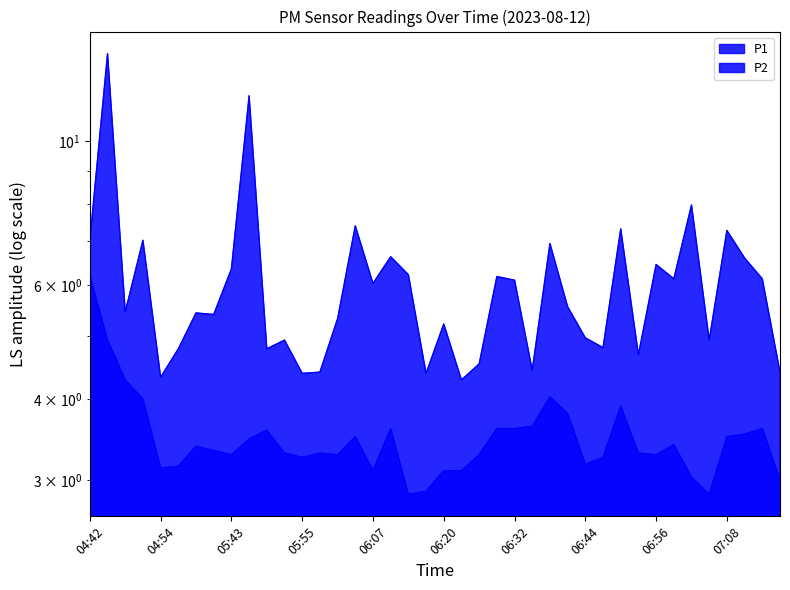

What is the maximum value shown in the chart?

13.7